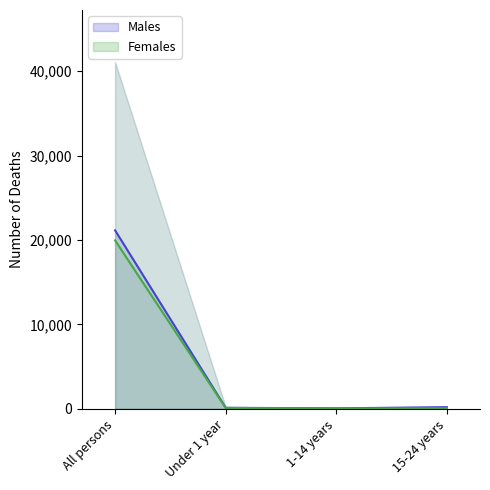

What is the difference between the Males values at All persons and 1-14 years?

21090